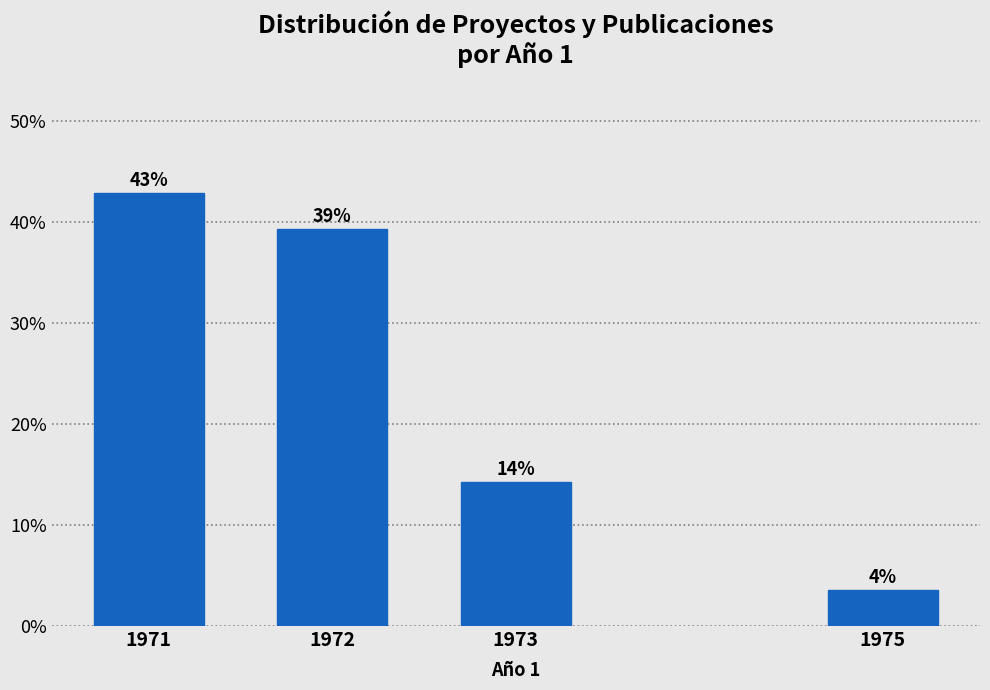

Are the bars horizontal?

No